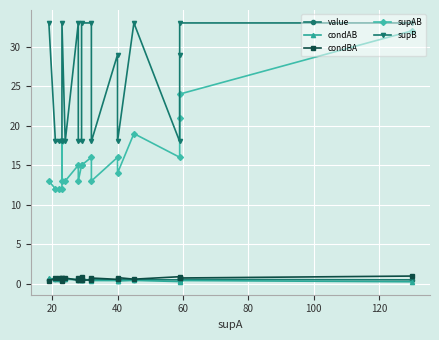

True or false: supAB and condBA cross at least once.

False